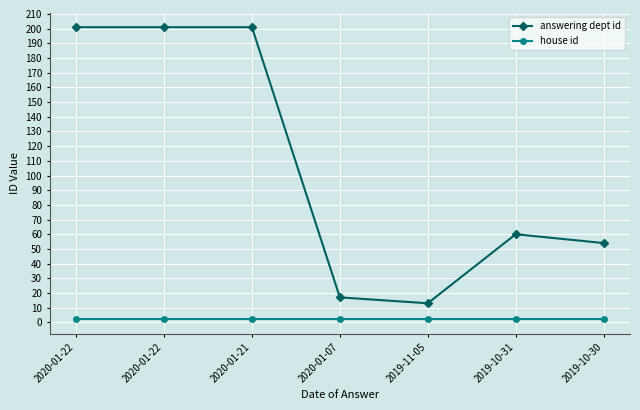

True or false: answering dept id and house id intersect in this chart.

False